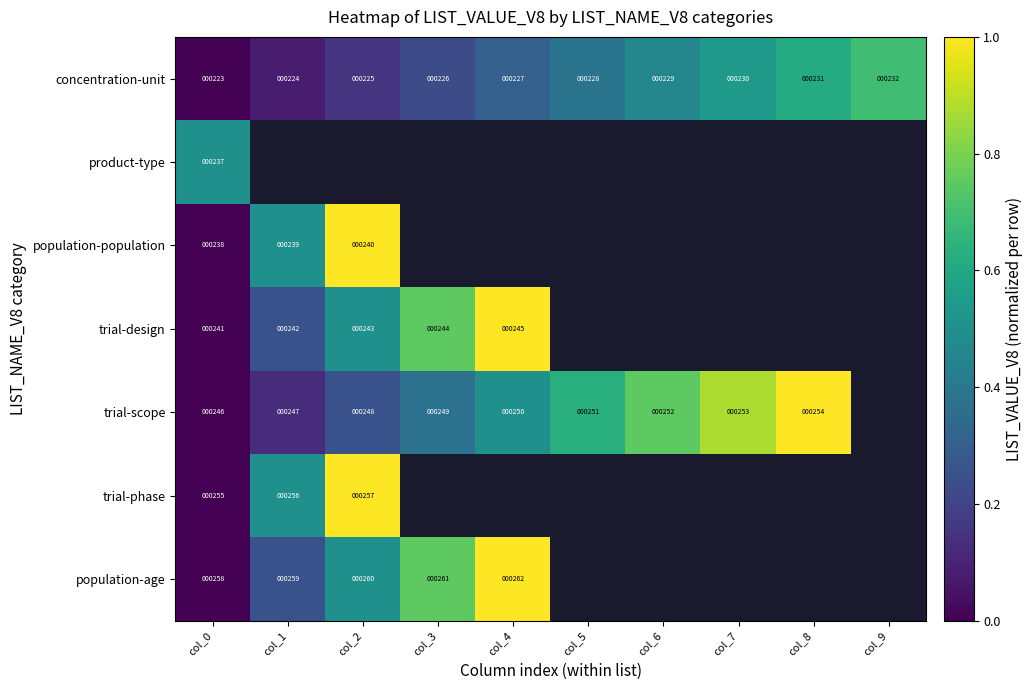

Which has a higher value, col_0 or col_8?

col_8